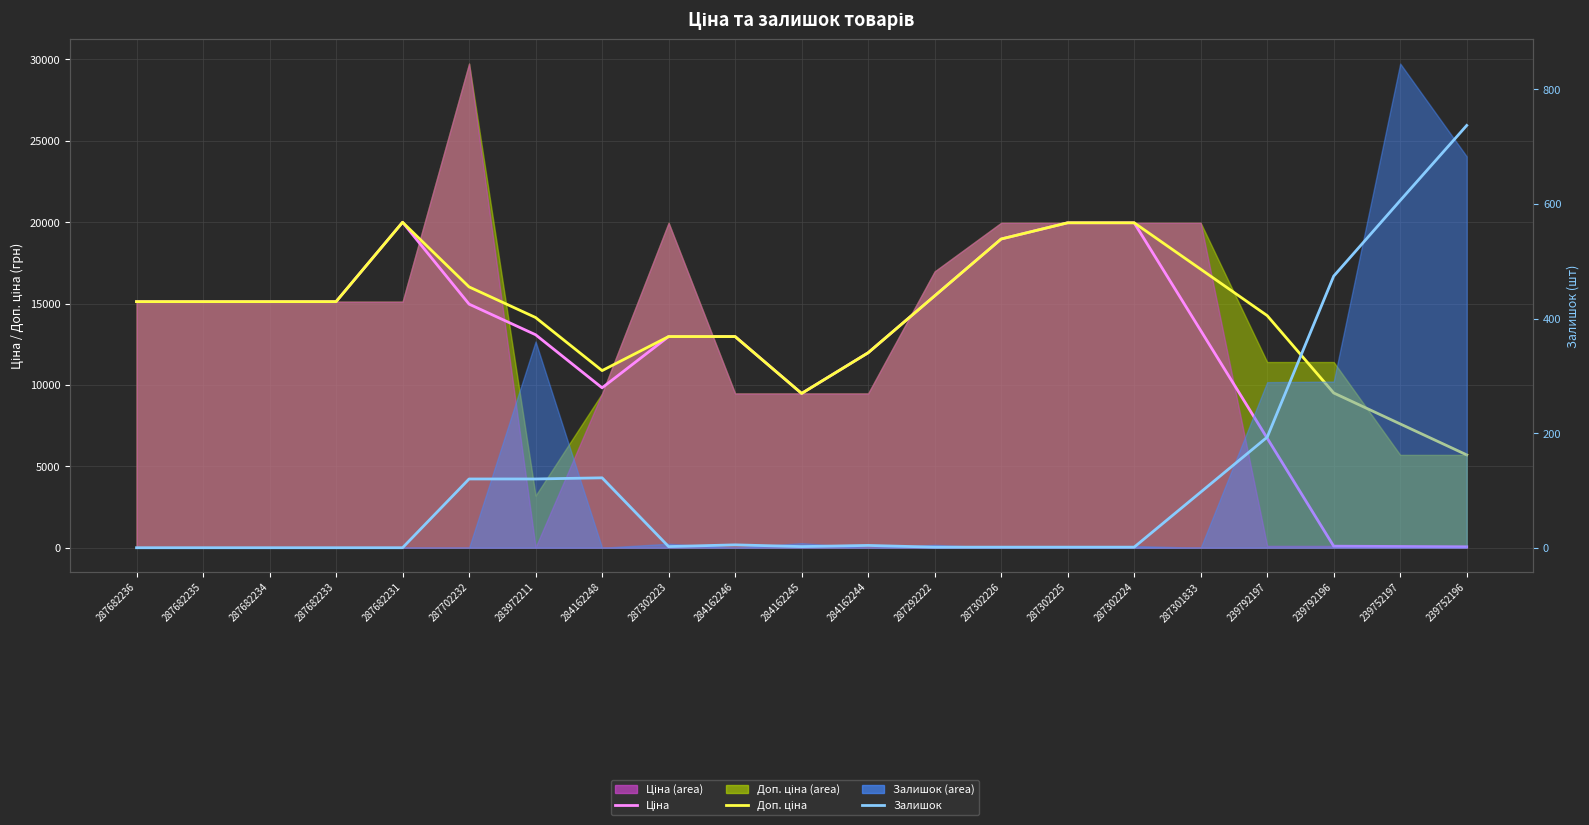

Which category has the lowest value in the Доп. ціна series?

239752196